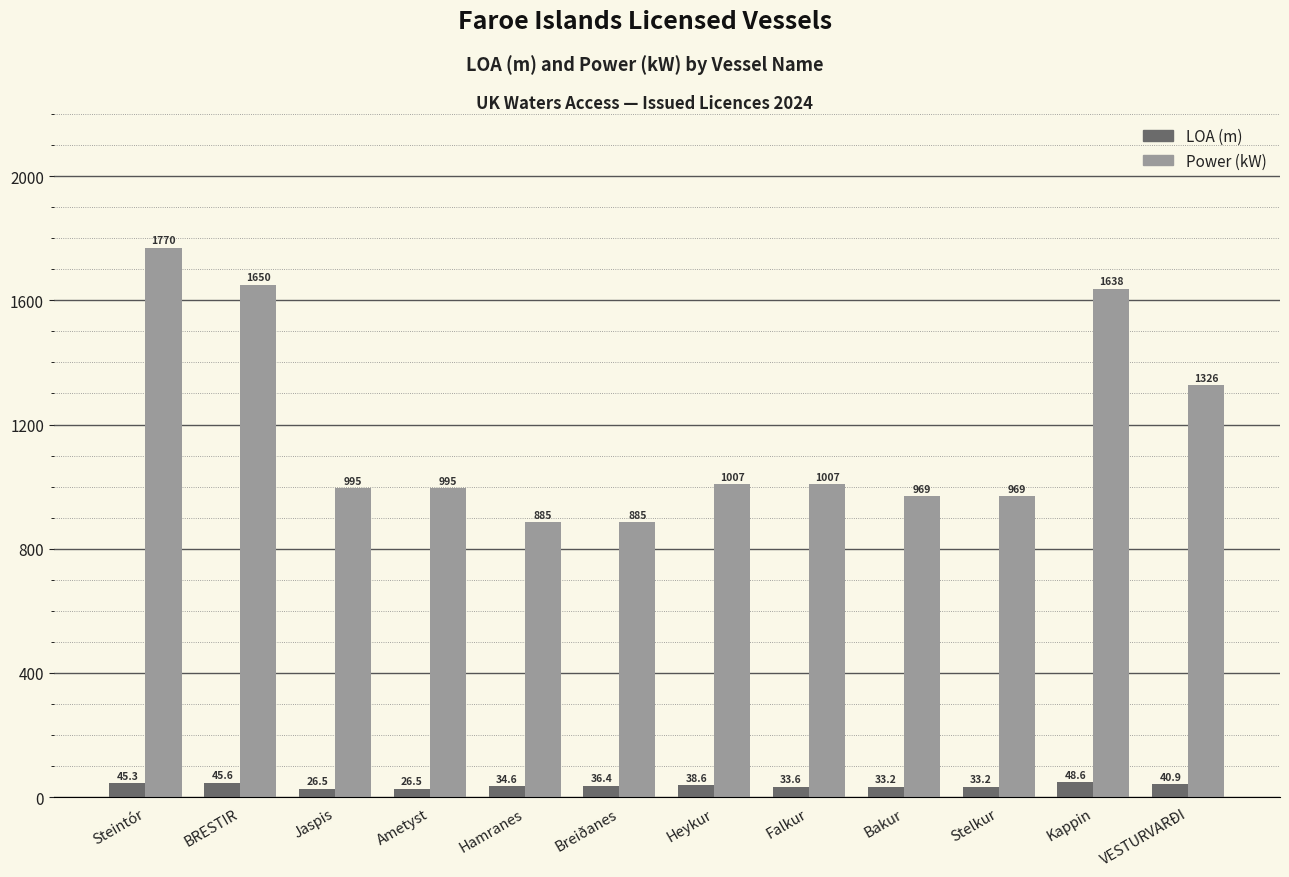

Read the LOA (m) value at Falkur.

33.6